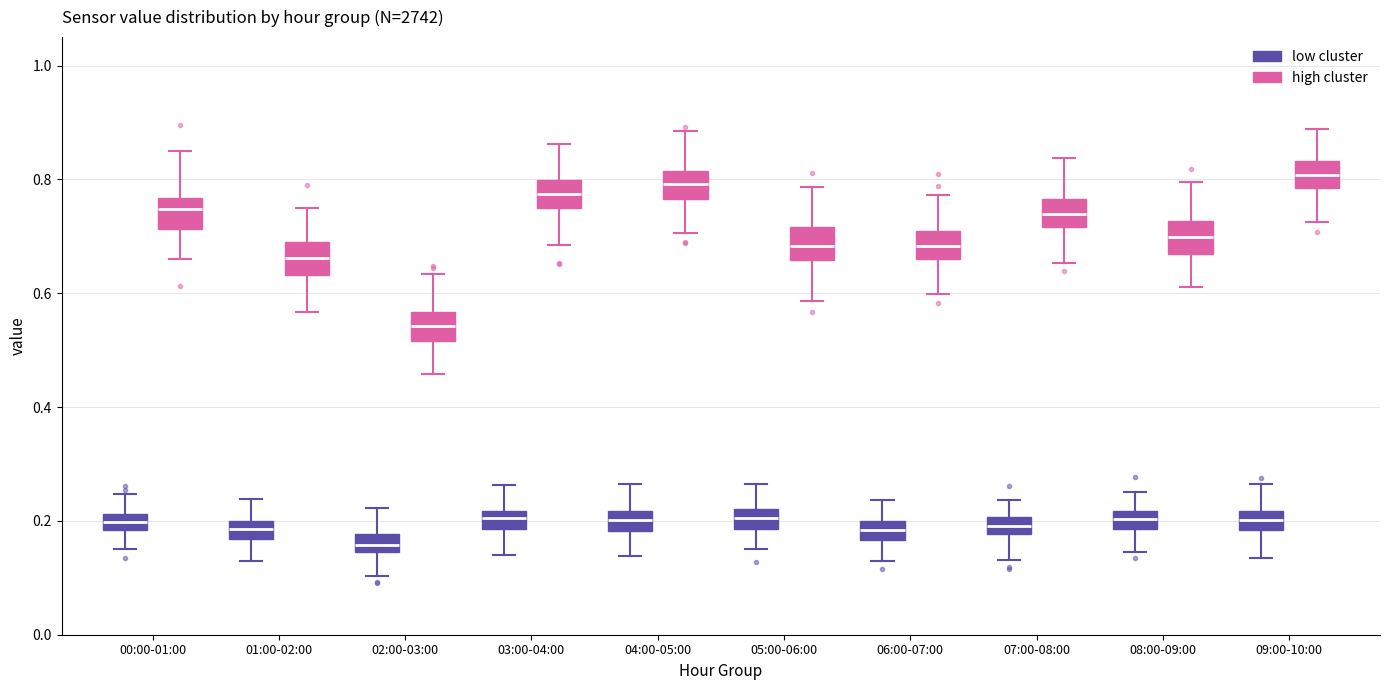

Where does the upper whisker of the box for 01:00-02:00 (low cluster) end on the y-axis? The values are not printed on the chart, so give them approximately, as read against the axis.

0.24